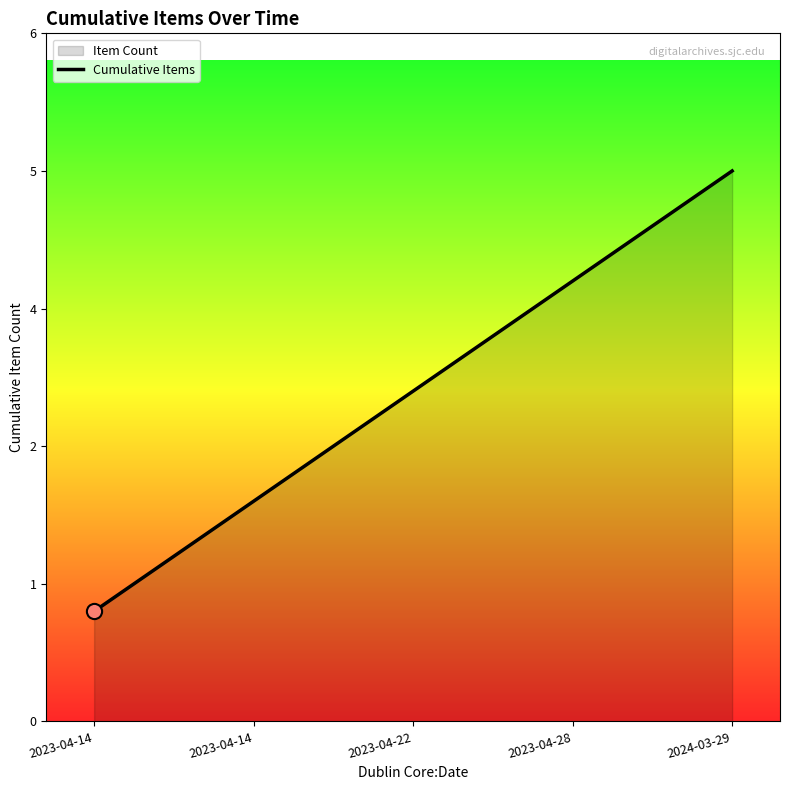

Approximately how many times larger is the value at 2023-04-14 compared to 2024-03-29?

0.2